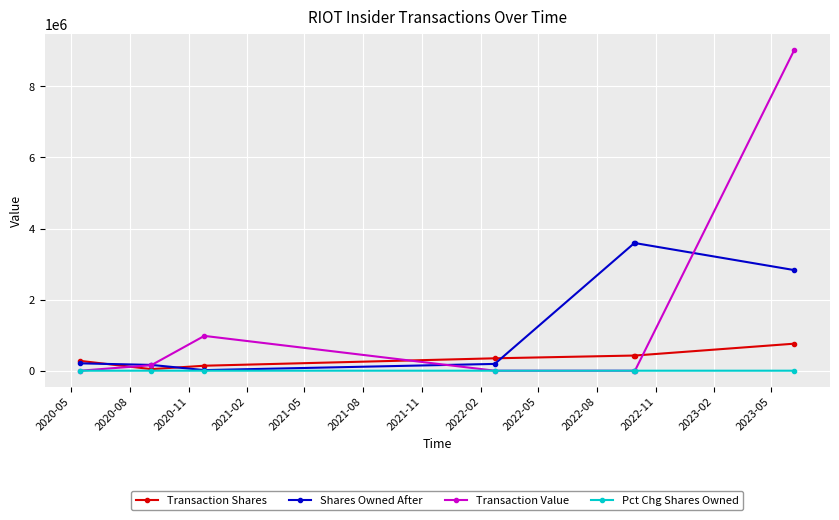

What is the difference between the second highest and minimum values in the Pct Chg Shares Owned series?

413